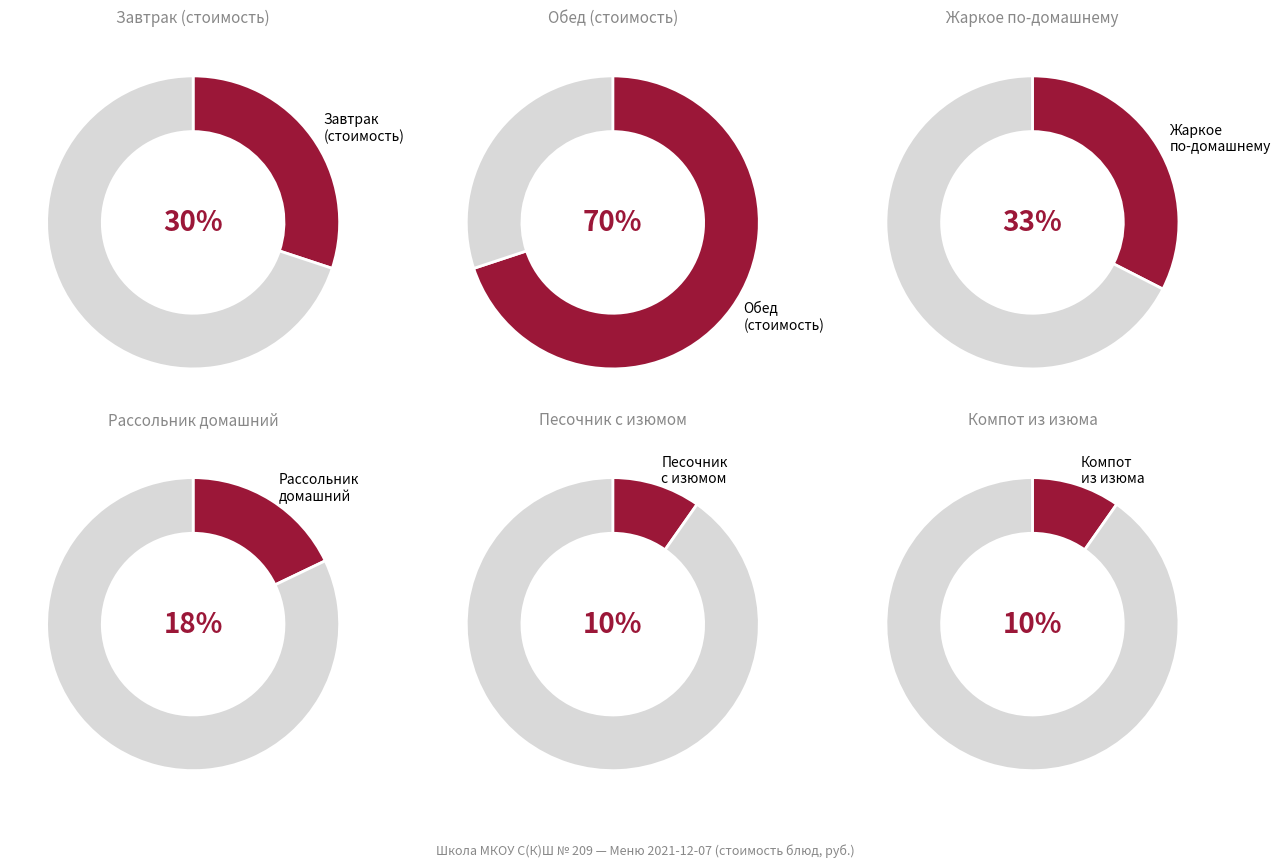

Is it true that Компот из изюма is 2% of the pie?

False